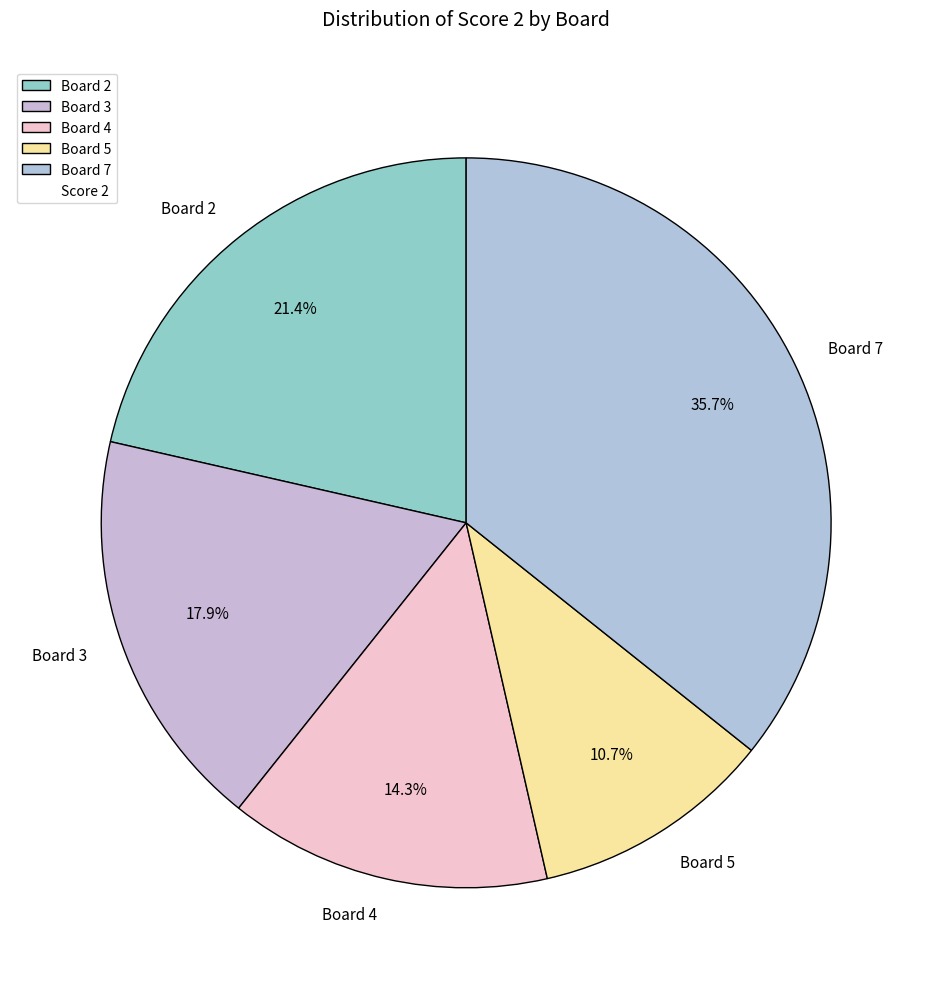

What is the smallest slice in the pie chart?

Board 5